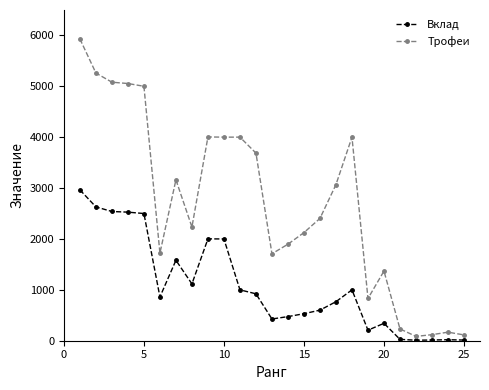

Which series has the largest range (max minus min)?

Трофеи